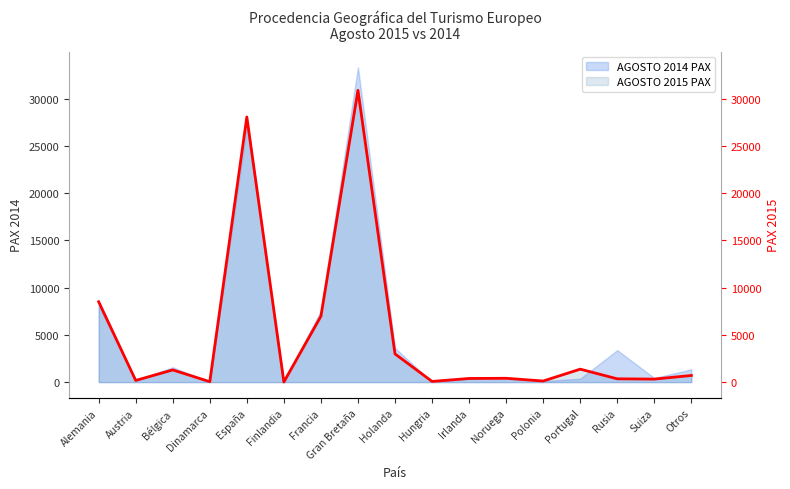

What is the sum of all values?

82696